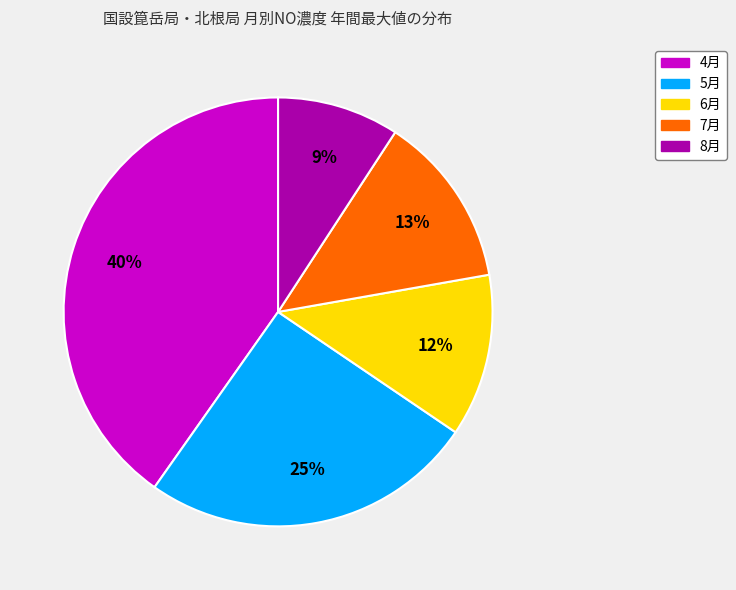

True or false: 8月 accounts for 21% of the total.

False